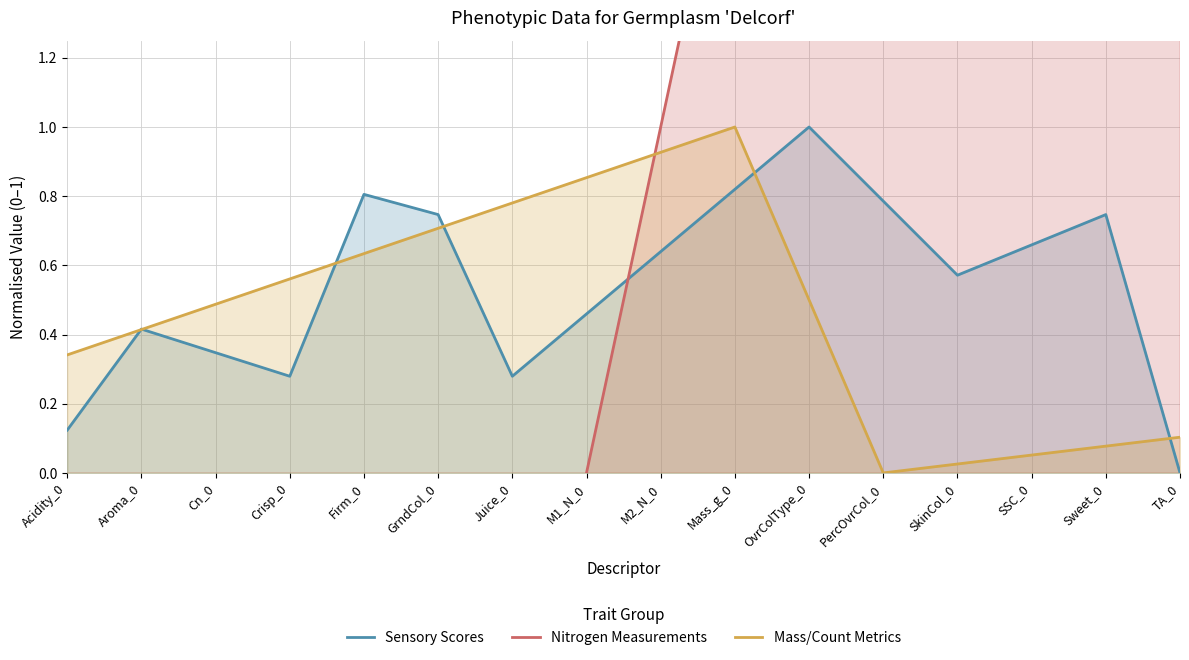

Reading left to right, what are all the values shown in this chart?

Sensory Scores: 0.1	0.4	0.3	0.3	0.8	0.7	0.3	0.5	0.6	0.8	1.0	0.8	0.6	0.7	0.7	0.0
Nitrogen Measurements: -7.0	-6.0	-5.0	-4.0	-3.0	-2.0	-1.0	0.0	1.0	2.0	3.0	4.0	5.0	6.0	7.0	8.0
Mass/Count Metrics: 0.3	0.4	0.5	0.6	0.6	0.7	0.8	0.9	0.9	1.0	0.5	0.0	0.0	0.1	0.1	0.1